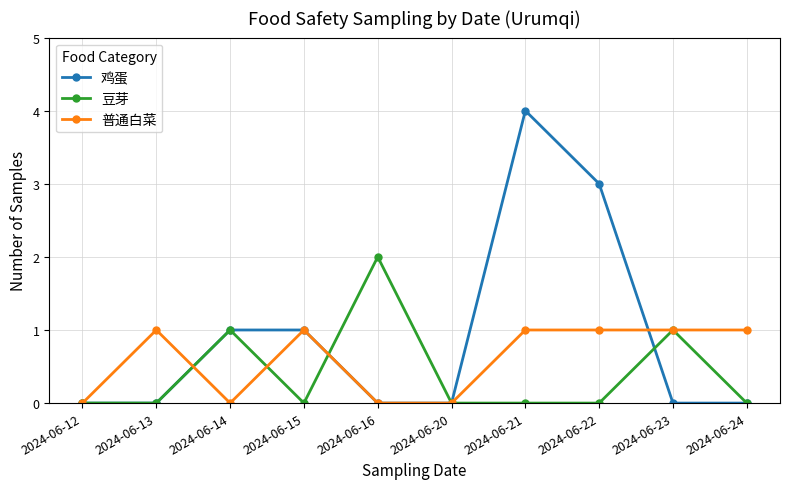

Which series has the largest range (max minus min)?

鸡蛋